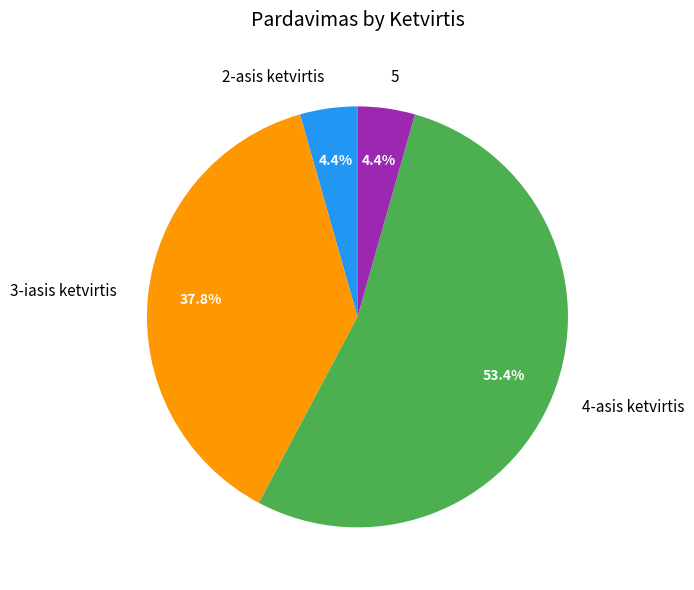

To the nearest percent, what percentage of the pie is 3-iasis ketvirtis?

38%